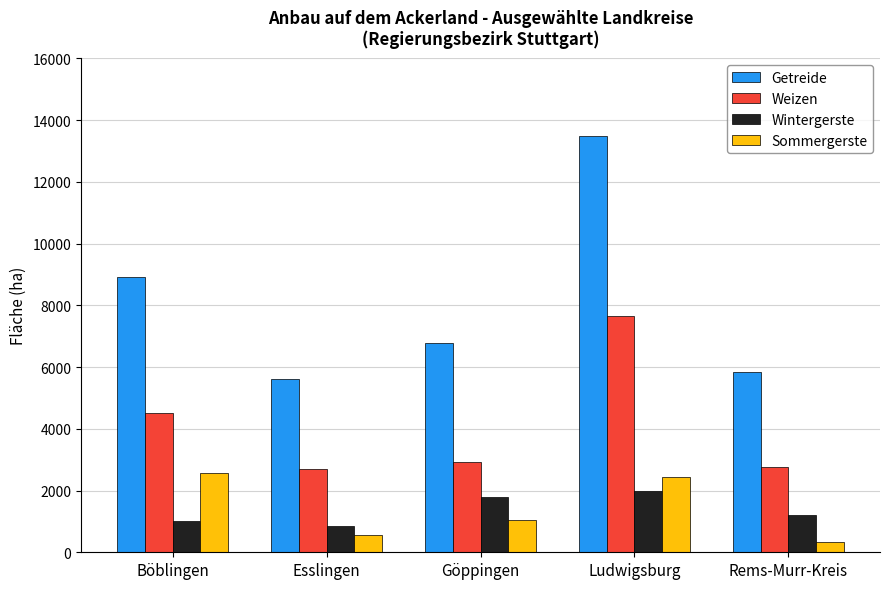

At which label does Getreide reach its peak?

Ludwigsburg